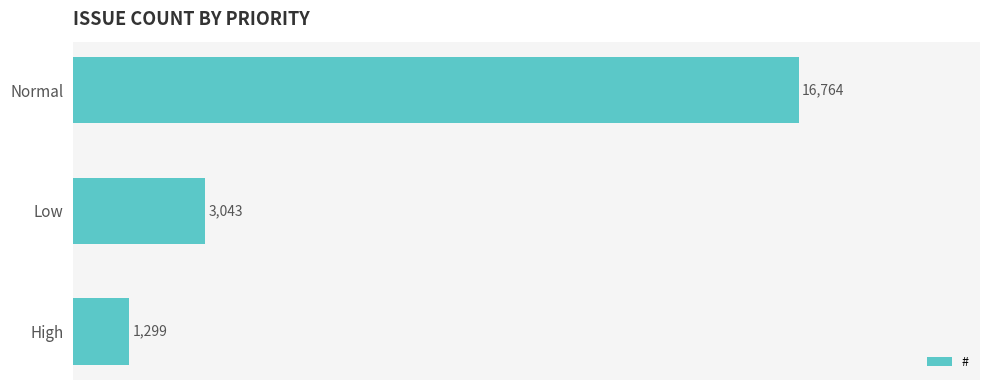

The value at High is 2084. True or false?

False